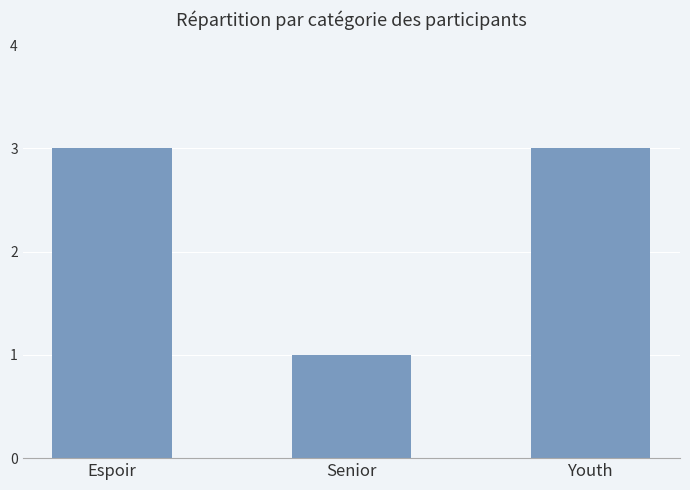

How many values are between 1 and 3?

3